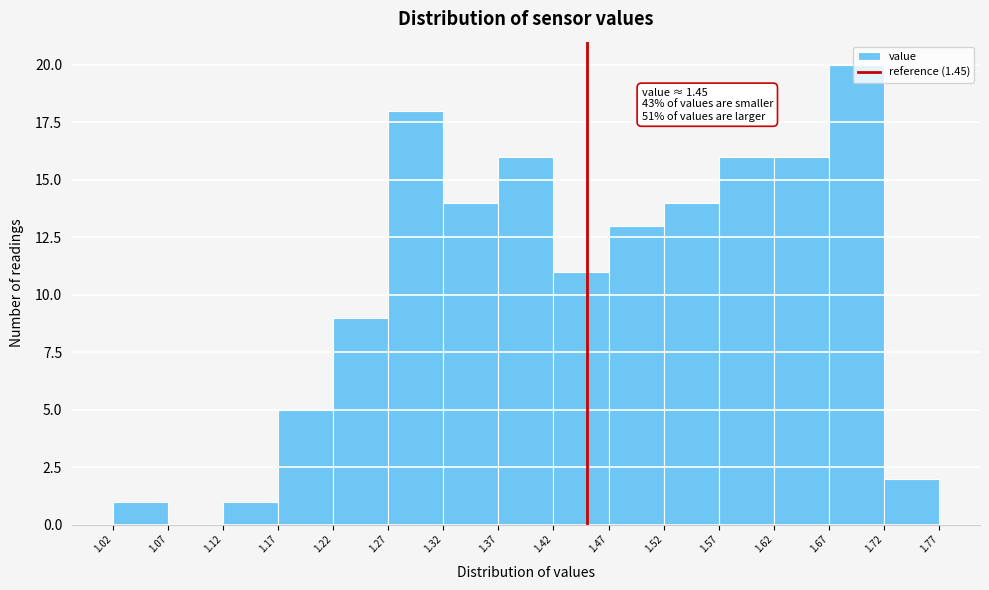

Over which range of the x-axis is the bar tallest?

1.67 to 1.72